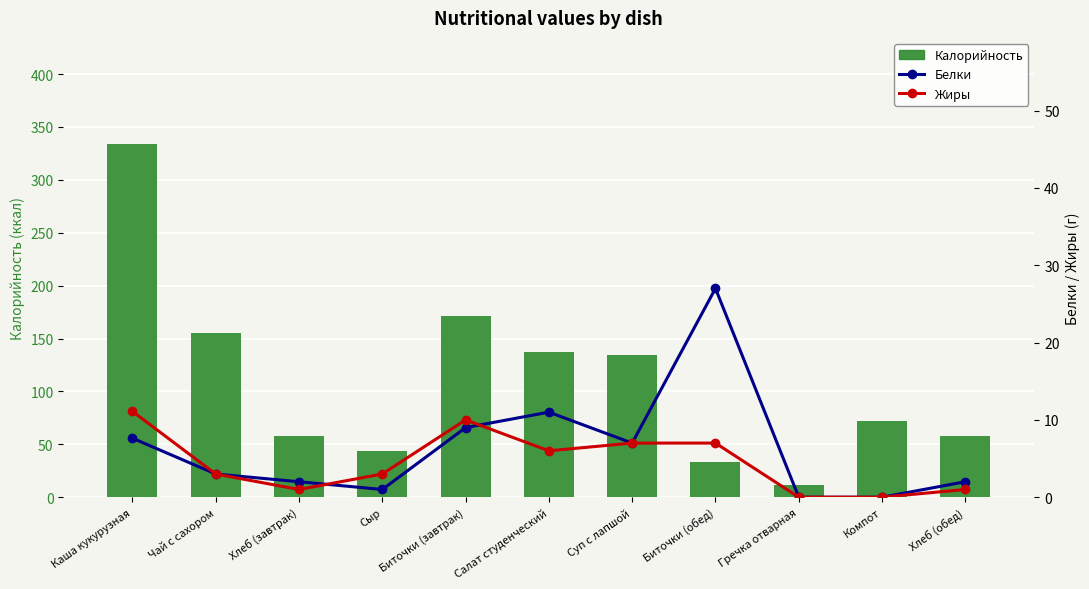

The Калорийность series shows 224.0 at Салат студенческий. True or false?

False